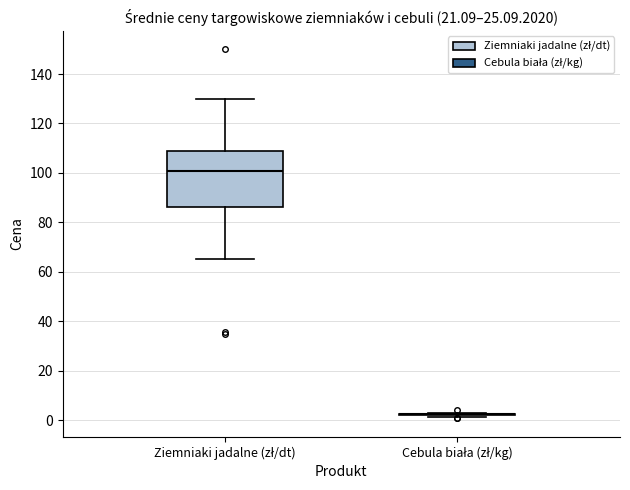

Where is the lower edge of the box for Ziemniaki jadalne (zł/dt) on the y-axis? The values are not printed on the chart, so give them approximately, as read against the axis.

86